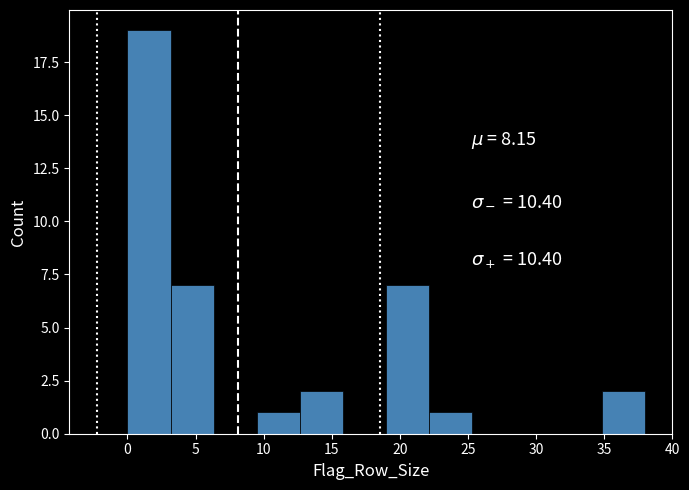

Reading left to right, list every bar in this chart as the range it spans on the x-axis followed by its height. Neither the bar edges nor the heights are printed on the chart, so give them approximately, as read against the axes.

0.0 to 3.0: 19
3.0 to 6.5: 7
6.5 to 9.5: 0
9.5 to 12.5: 1
12.5 to 16.0: 2
16.0 to 19.0: 0
19.0 to 22.0: 7
22.0 to 25.5: 1
25.5 to 28.5: 0
28.5 to 31.5: 0
31.5 to 35.0: 0
35.0 to 38.0: 2